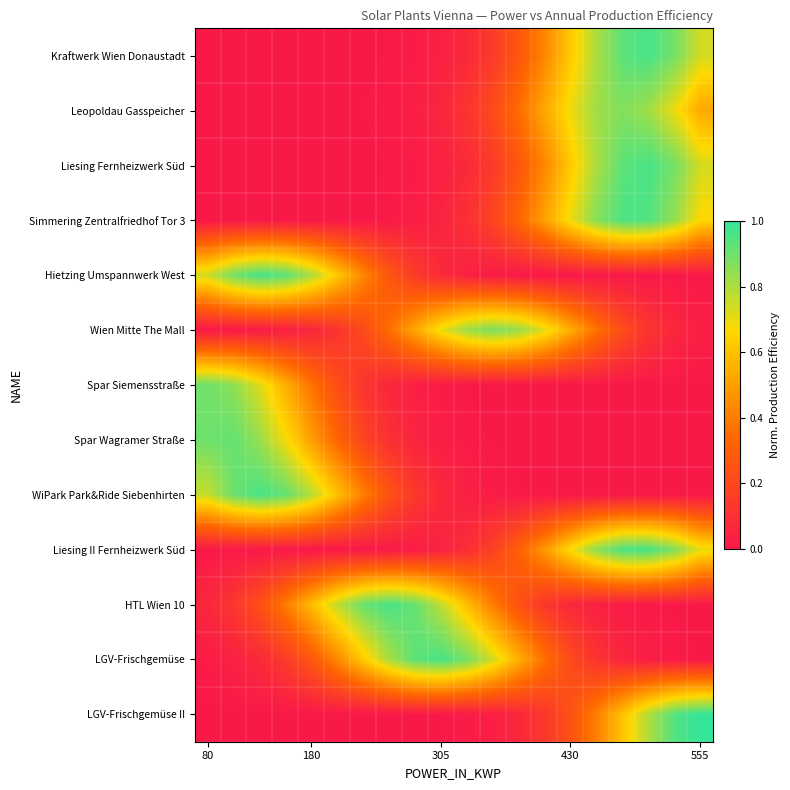

Reading left to right, extract all data points from this chart.

Kraftwerk Wien Donaustadt: 0.0	0.0	0.0	0.0	0.0	0.0	0.0	0.0	0.0	0.0	0.1	0.1	0.3	0.4	0.6	0.8	0.9	1.0	0.9	0.7
Leopoldau Gasspeicher: 0.0	0.0	0.0	0.0	0.0	0.0	0.0	0.0	0.0	0.1	0.1	0.2	0.4	0.5	0.7	0.8	0.9	0.8	0.7	0.5
Liesing Fernheizwerk Süd: 0.0	0.0	0.0	0.0	0.0	0.0	0.0	0.0	0.0	0.0	0.1	0.1	0.3	0.4	0.6	0.8	0.9	1.0	0.9	0.7
Simmering Zentralfriedhof Tor 3: 0.0	0.0	0.0	0.0	0.0	0.0	0.0	0.0	0.0	0.0	0.1	0.2	0.3	0.5	0.7	0.9	1.0	0.9	0.8	0.7
Hietzing Umspannwerk West: 0.7	0.9	1.0	0.9	0.8	0.6	0.4	0.3	0.1	0.1	0.0	0.0	0.0	0.0	0.0	0.0	0.0	0.0	0.0	0.0
Wien Mitte The Mall: 0.0	0.0	0.0	0.0	0.1	0.1	0.2	0.4	0.5	0.7	0.8	0.9	0.8	0.7	0.5	0.4	0.2	0.1	0.1	0.0
Spar Siemensstraße: 0.9	0.9	0.7	0.5	0.4	0.2	0.1	0.1	0.0	0.0	0.0	0.0	0.0	0.0	0.0	0.0	0.0	0.0	0.0	0.0
Spar Wagramer Straße: 0.9	0.9	0.8	0.7	0.5	0.3	0.2	0.1	0.0	0.0	0.0	0.0	0.0	0.0	0.0	0.0	0.0	0.0	0.0	0.0
WiPark Park&Ride Siebenhirten: 0.8	0.9	1.0	0.9	0.8	0.6	0.4	0.2	0.1	0.1	0.0	0.0	0.0	0.0	0.0	0.0	0.0	0.0	0.0	0.0
Liesing II Fernheizwerk Süd: 0.0	0.0	0.0	0.0	0.0	0.0	0.0	0.0	0.0	0.0	0.1	0.2	0.3	0.5	0.7	0.9	1.0	1.0	0.9	0.7
HTL Wien 10: 0.1	0.1	0.2	0.4	0.6	0.8	0.9	1.0	0.9	0.8	0.6	0.4	0.2	0.1	0.1	0.0	0.0	0.0	0.0	0.0
LGV-Frischgemüse: 0.0	0.0	0.1	0.1	0.3	0.4	0.6	0.8	0.9	1.0	0.9	0.7	0.5	0.4	0.2	0.1	0.1	0.0	0.0	0.0
LGV-Frischgemüse II: 0.0	0.0	0.0	0.0	0.0	0.0	0.0	0.0	0.0	0.0	0.0	0.0	0.1	0.1	0.2	0.4	0.6	0.8	0.9	1.0